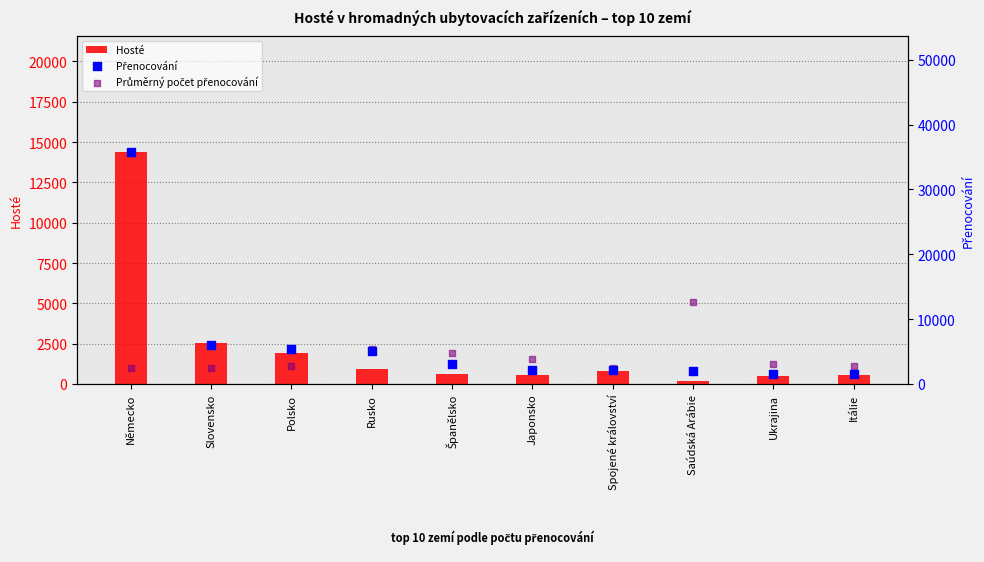

Which series has the largest total across all categories?

Přenocování